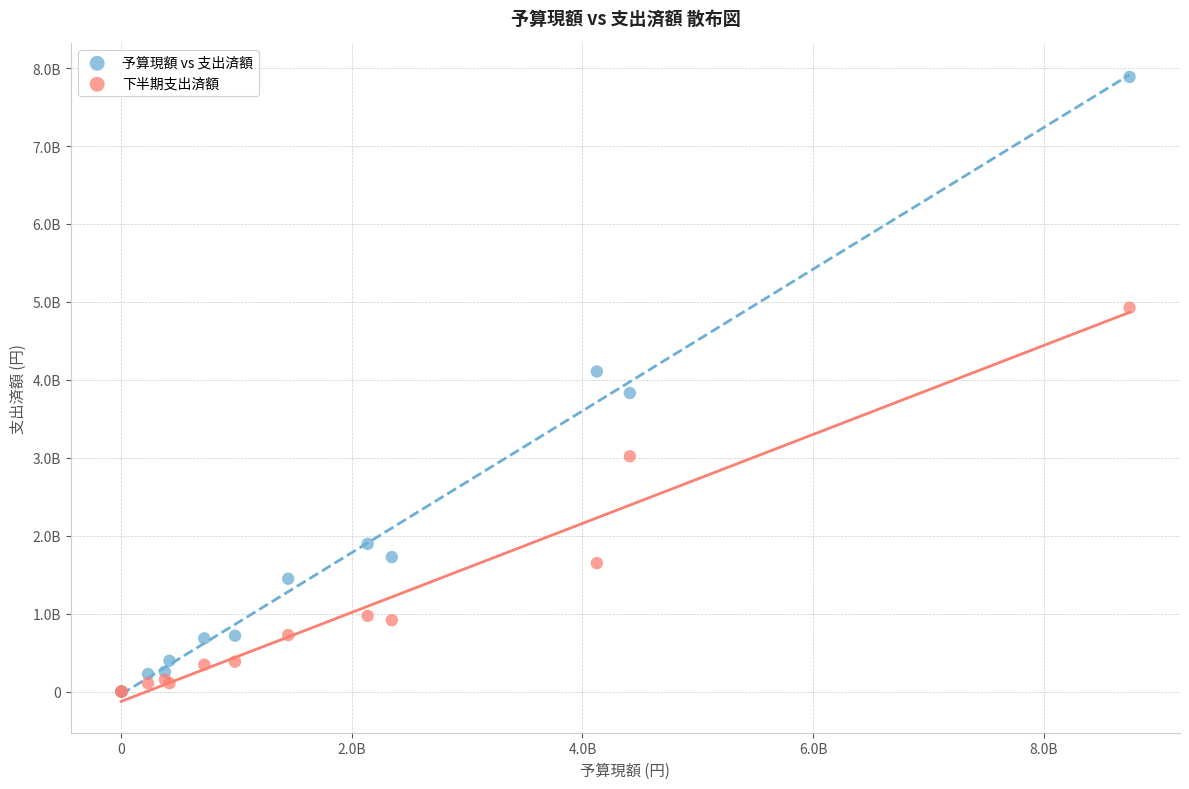

Which series reaches the maximum Y coordinate?

予算現額 vs 支出済額